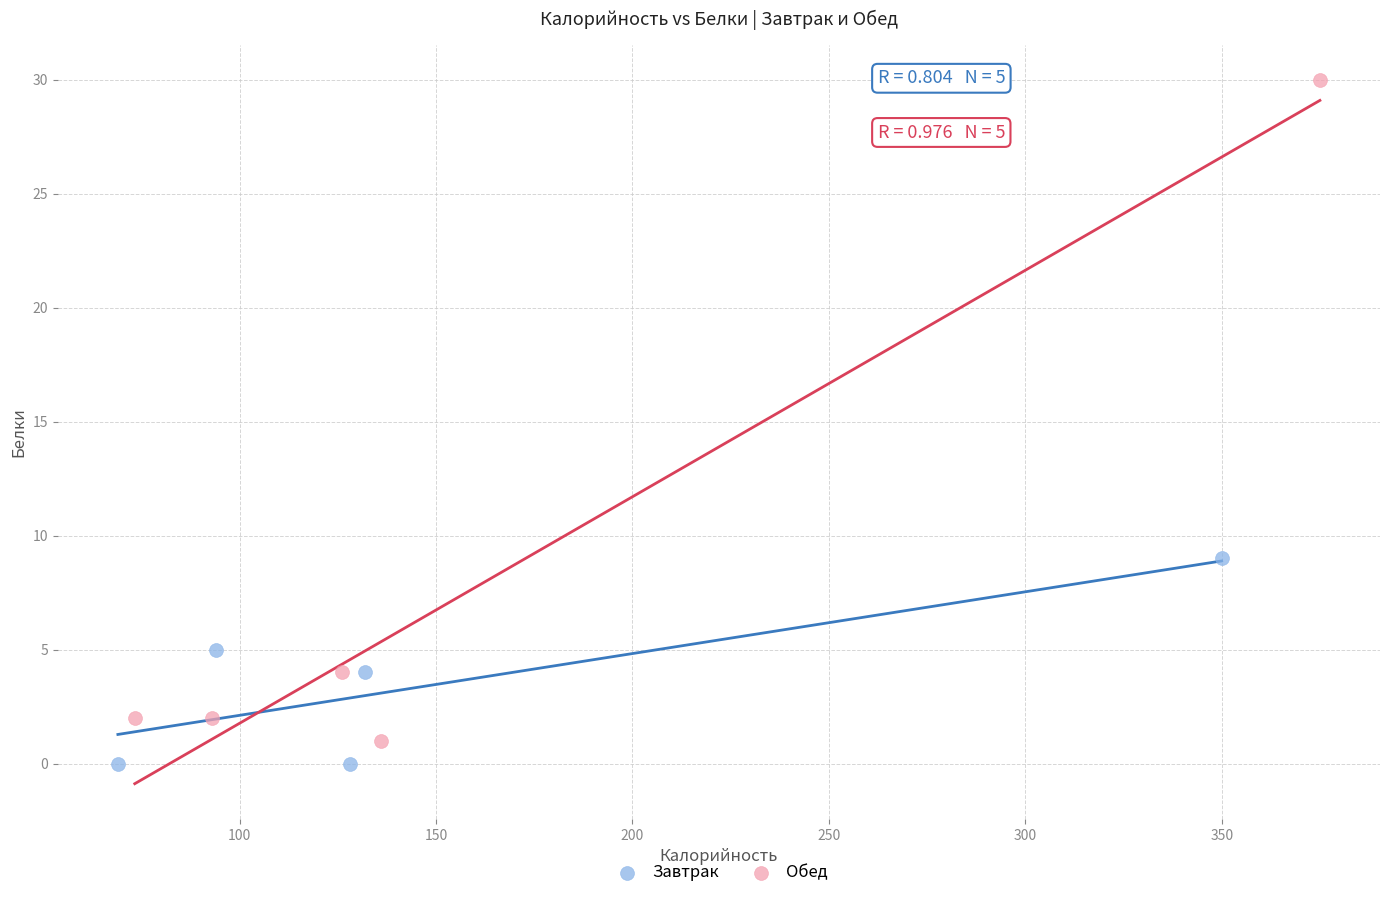

Which series reaches the minimum Y coordinate?

Завтрак